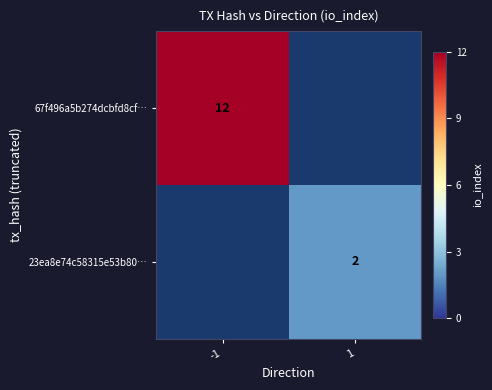

How many categories are shown in the chart?

2